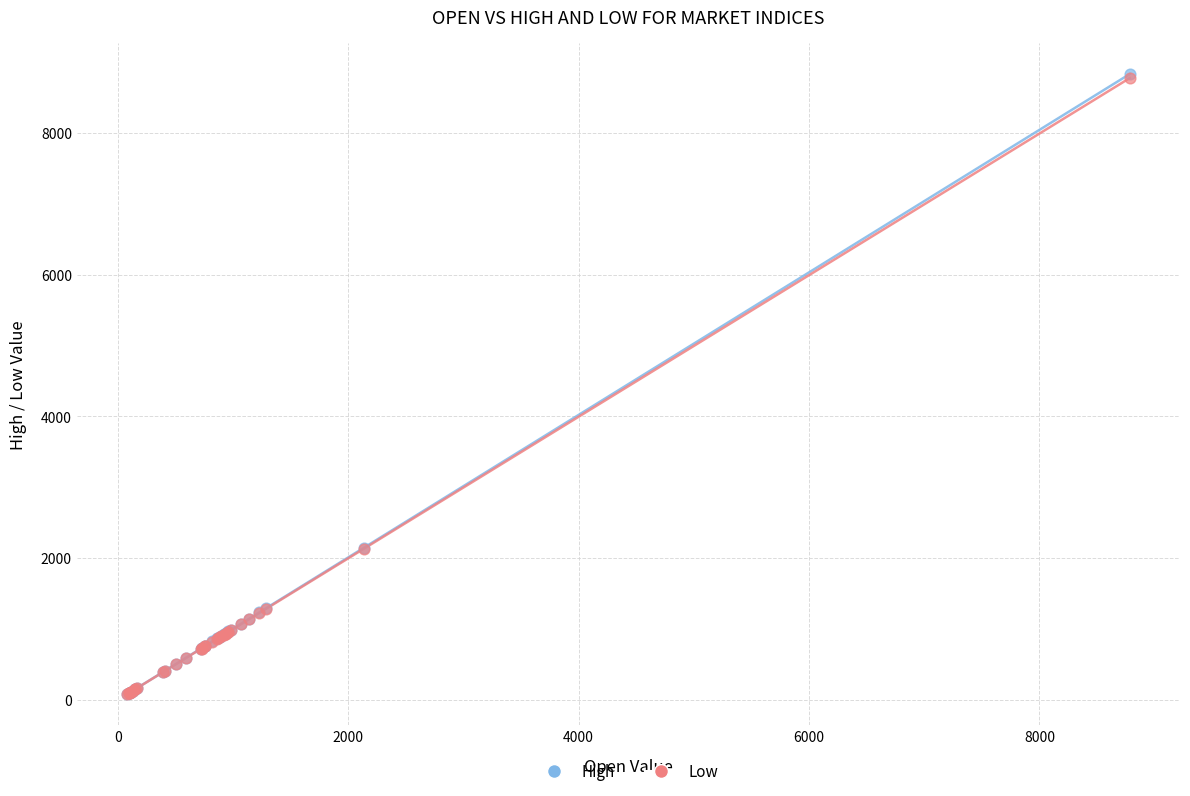

What are all the series names shown in the legend?

High, Low